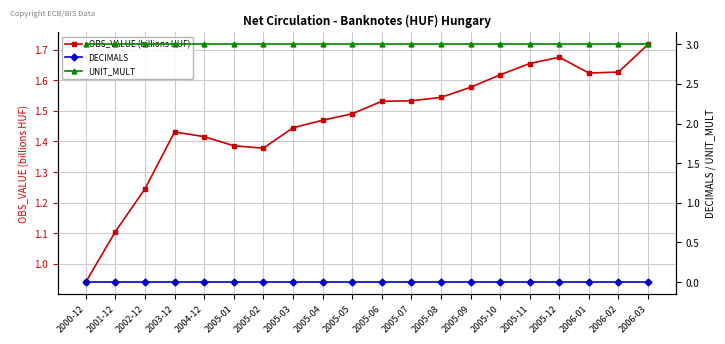

Reading left to right, list all the values displayed in this chart.

OBS_VALUE (billions HUF): 0.9	1.1	1.2	1.4	1.4	1.4	1.4	1.4	1.5	1.5	1.5	1.5	1.5	1.6	1.6	1.7	1.7	1.6	1.6	1.7
DECIMALS: 0.0	0.0	0.0	0.0	0.0	0.0	0.0	0.0	0.0	0.0	0.0	0.0	0.0	0.0	0.0	0.0	0.0	0.0	0.0	0.0
UNIT_MULT: 3.0	3.0	3.0	3.0	3.0	3.0	3.0	3.0	3.0	3.0	3.0	3.0	3.0	3.0	3.0	3.0	3.0	3.0	3.0	3.0